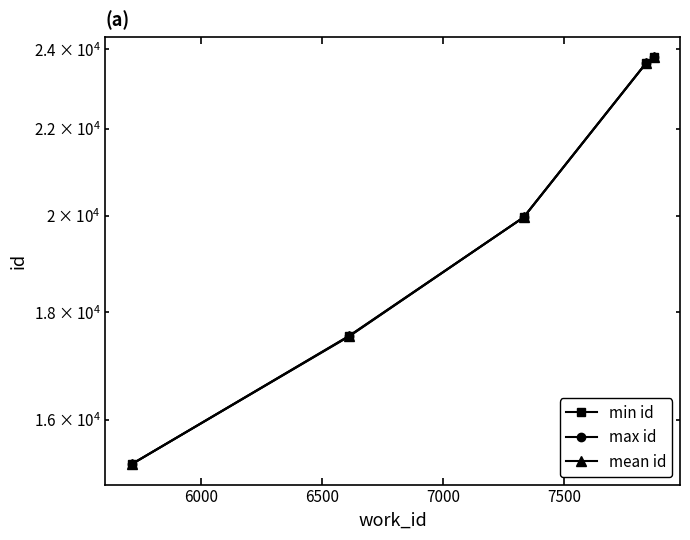

What is the difference between the maximum and minimum values in the min id series?

8547.0